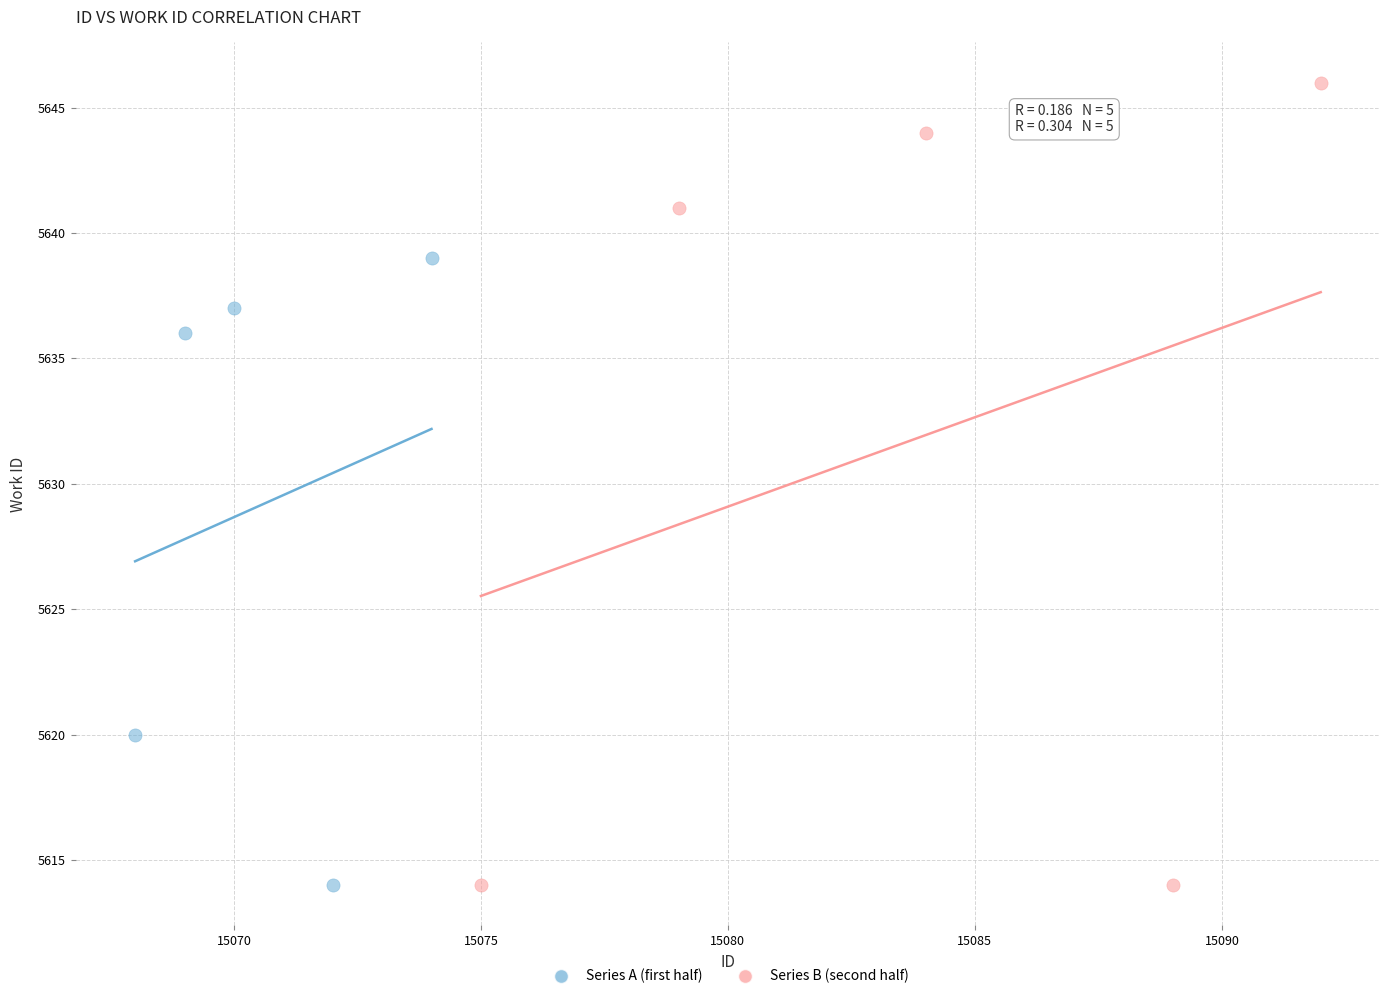

What are all the series names shown in the legend?

Series A (first half), Series B (second half)